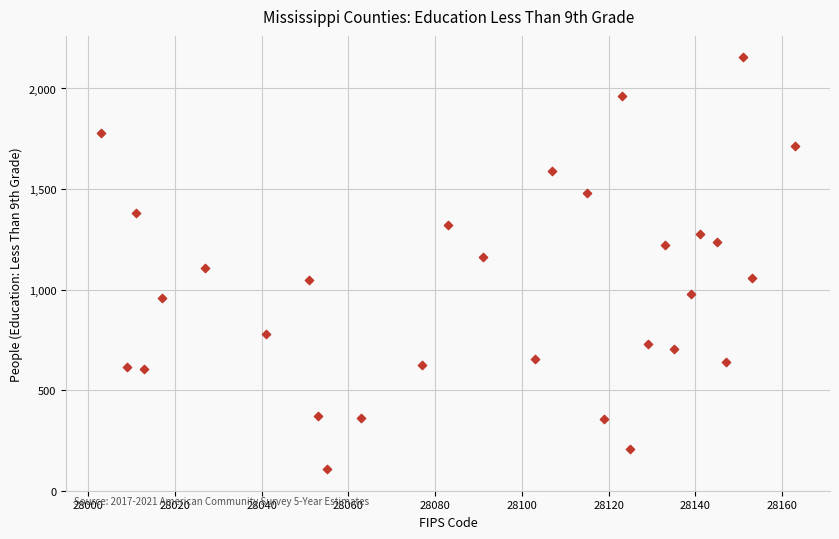

What is the range of Y values (max minus min)?

2052